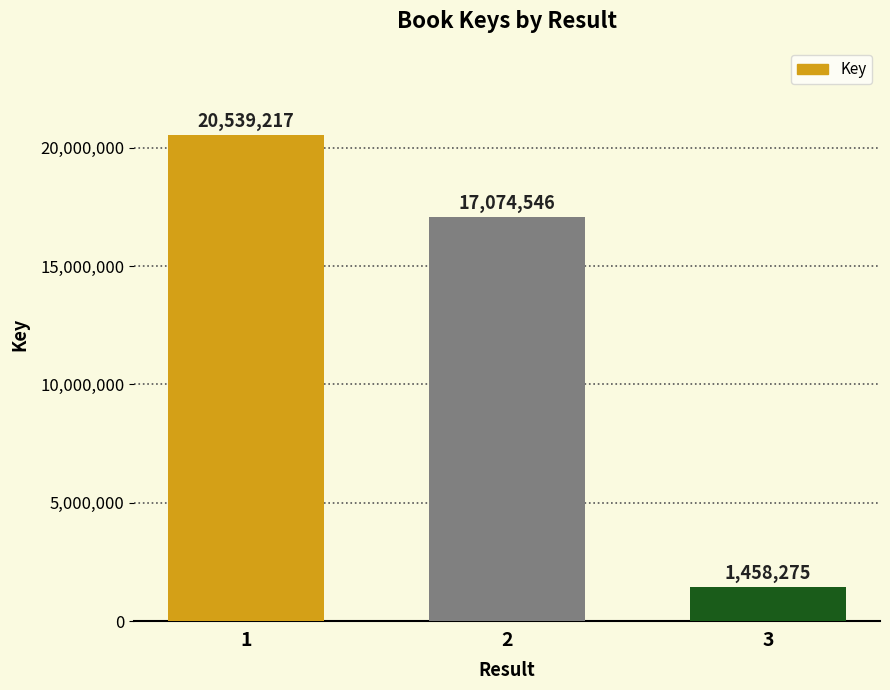

What is the sum of the values at 1 and 2?

37613763